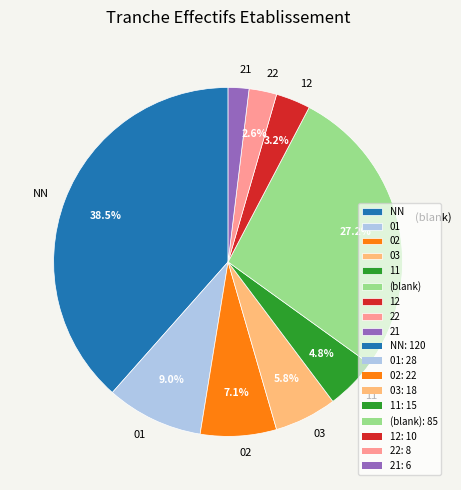

Approximately how many times larger is the value at 22 compared to 01?

0.3